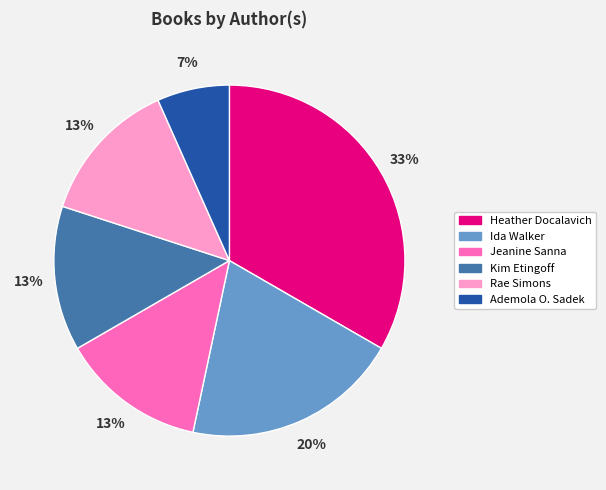

Is the sum of Ademola O. Sadek and Jeanine Sanna greater than half?

No